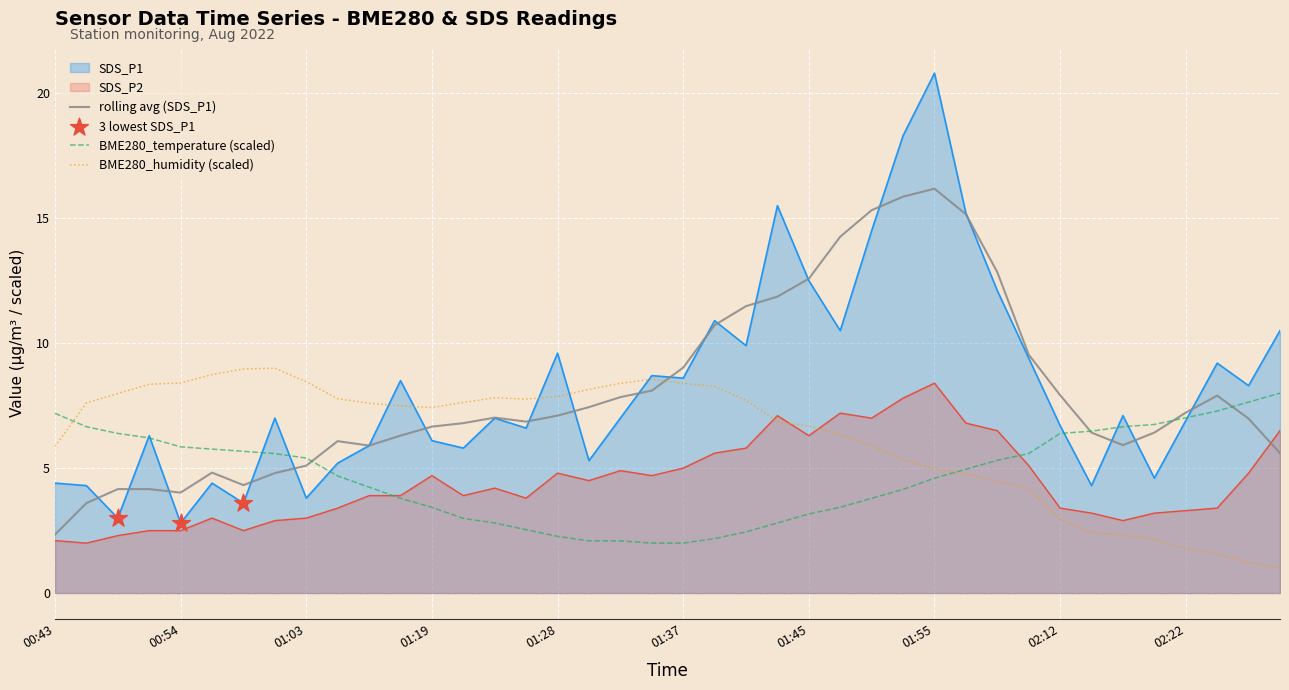

Is the value of BME280_humidity at 01:41 greater than the value of SDS_P1 at 02:22?

Yes